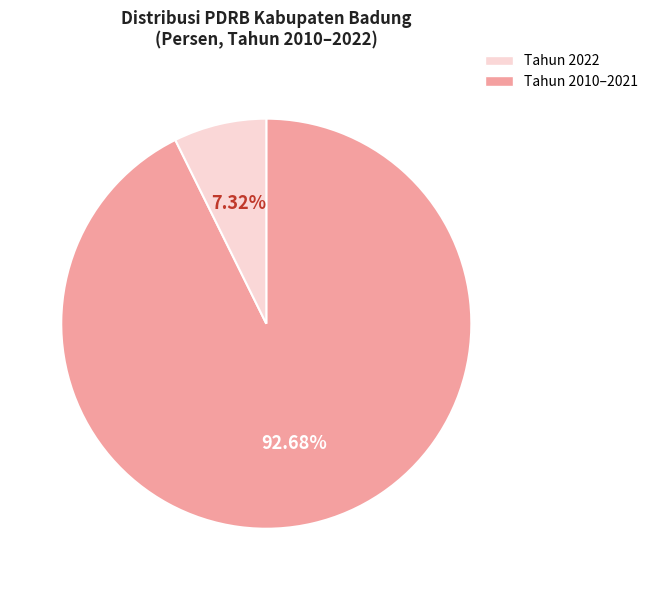

Is there a majority slice in this chart?

Yes